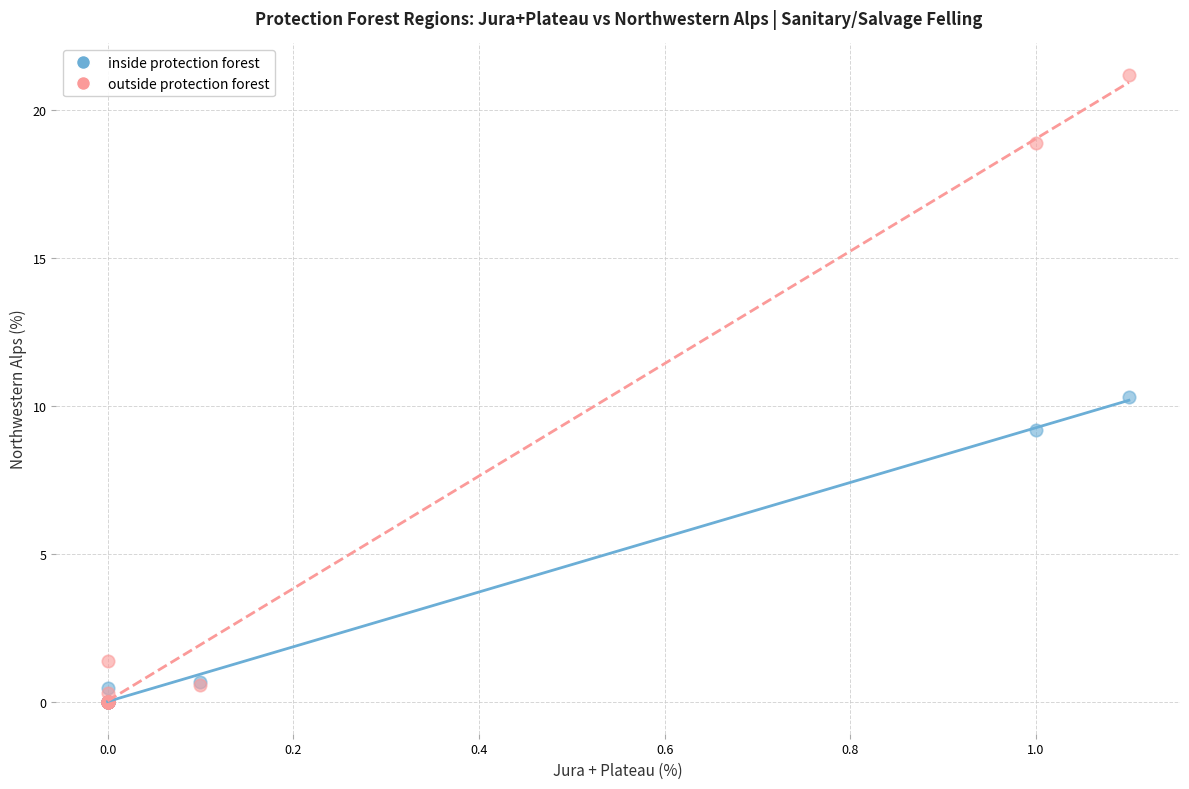

In the outside protection forest series, what Y value is closest to 10?

1.4